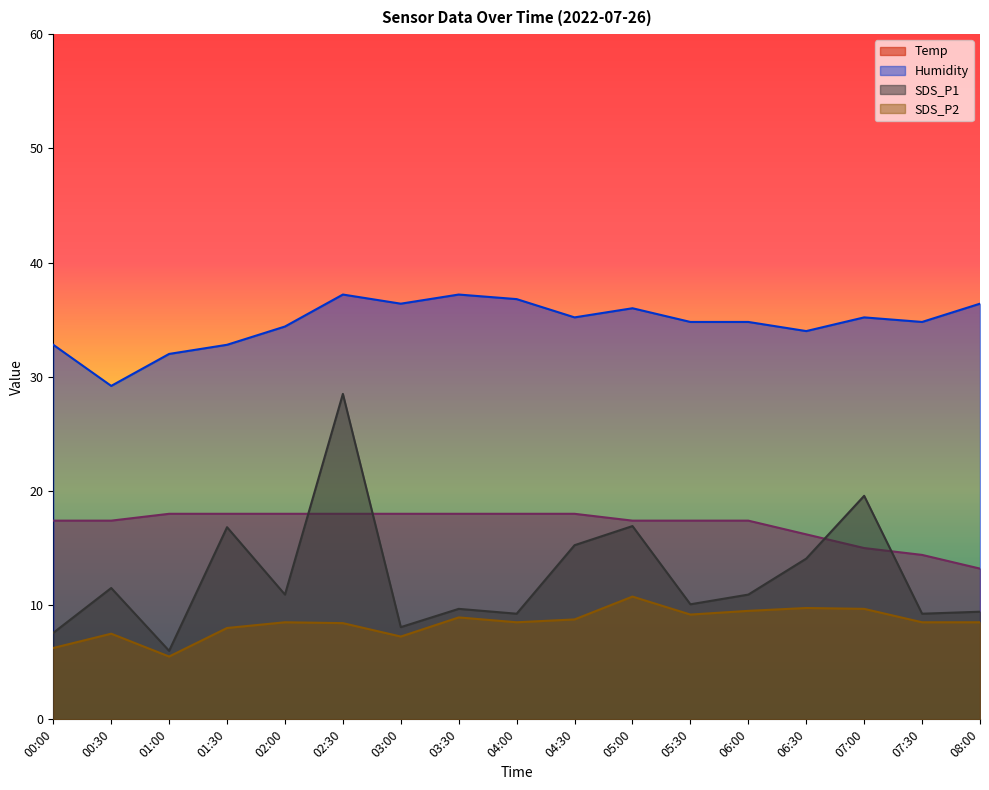

What position from the left is 08:00?

17